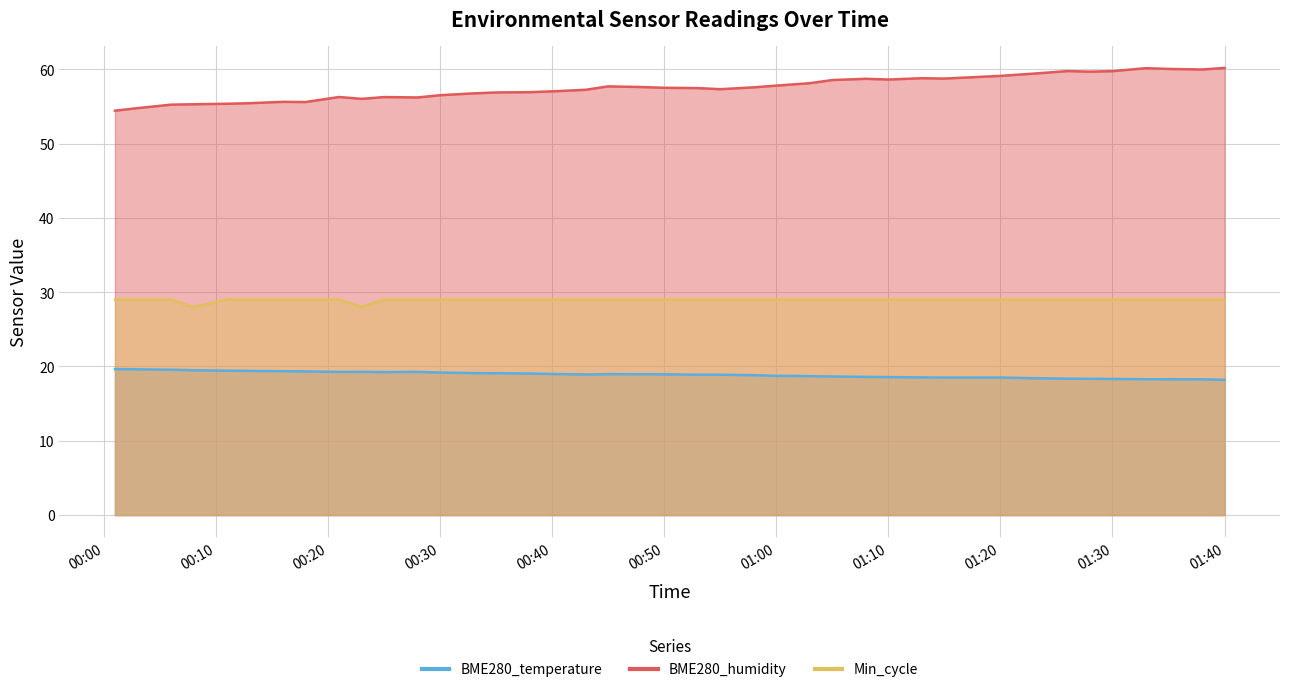

What is the average value of the BME280_temperature series?

18.9